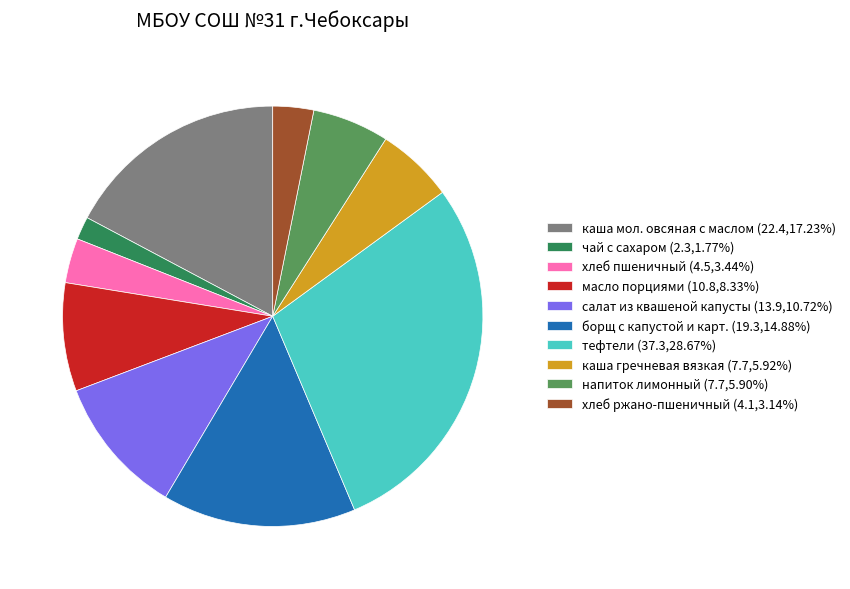

Is there any slice that represents more than half of the pie?

No